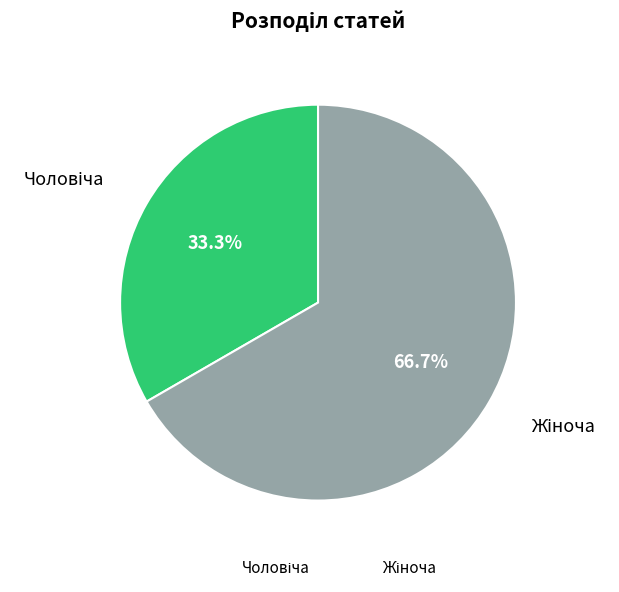

Does any single category account for the majority?

Yes